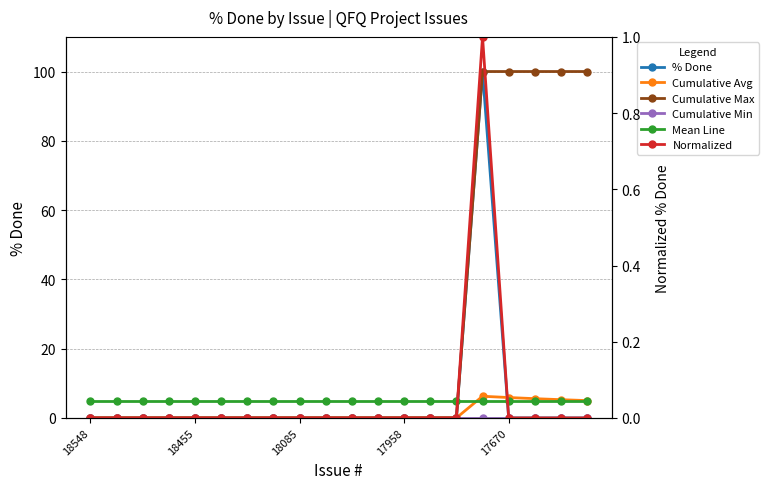

What is the greatest value displayed?

100.0